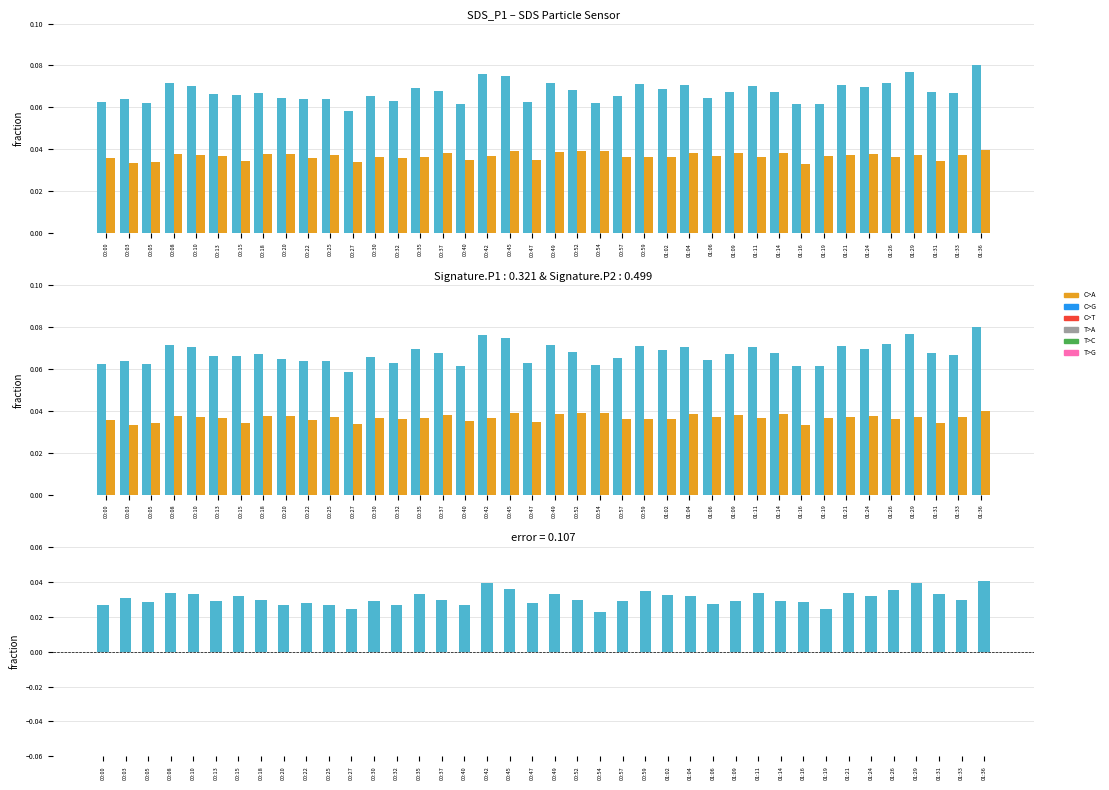

True or false: SDS_P2 has a value of 0.0 at 00:57.

True